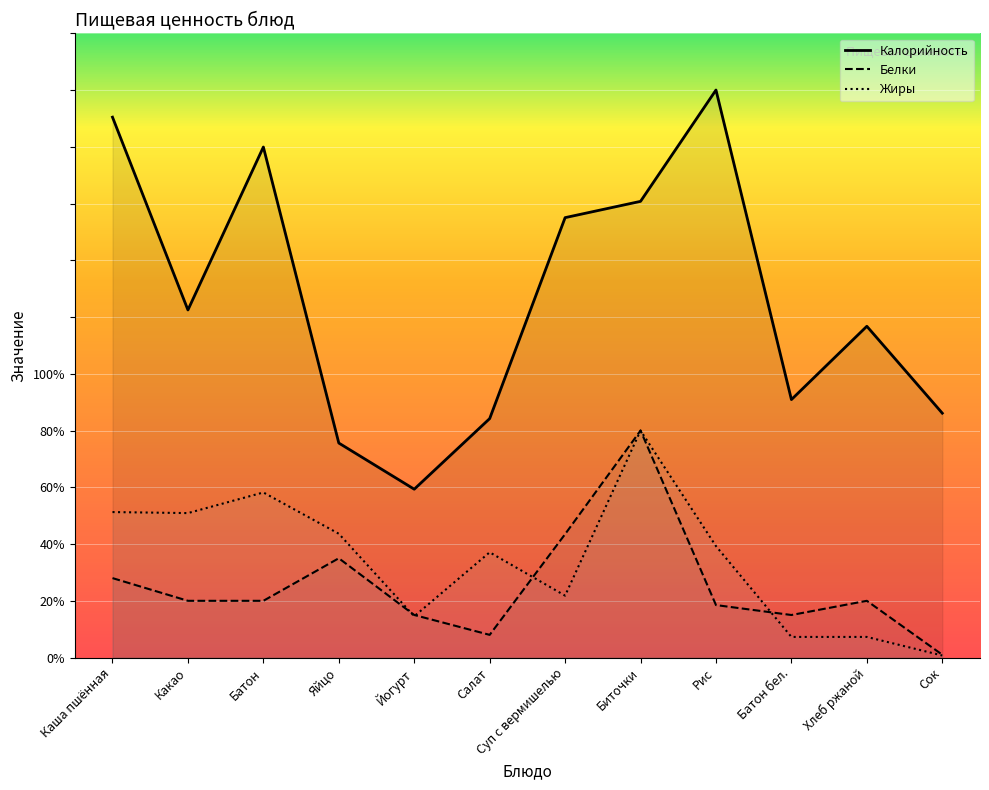

True or false: Жиры and Калорийность intersect in this chart.

False